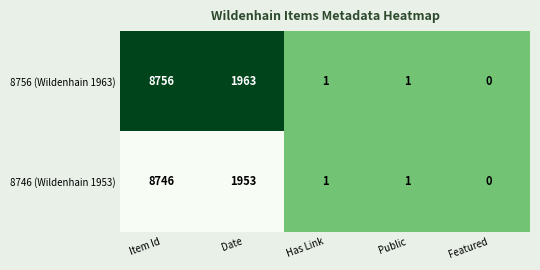

The 8746 (Wildenhain 1953) series shows 1 at Public. True or false?

True